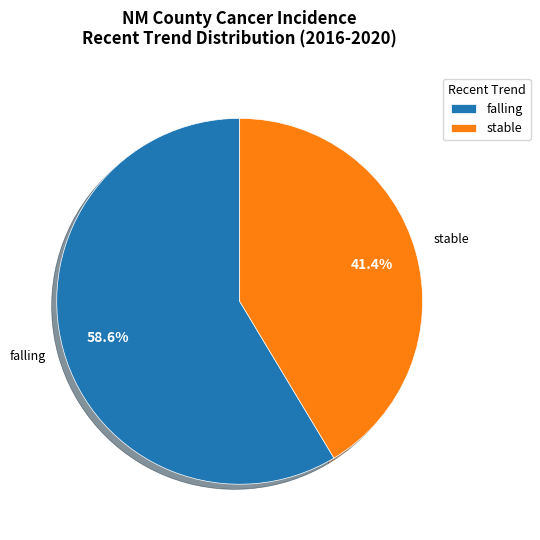

Is falling the majority of the pie?

Yes